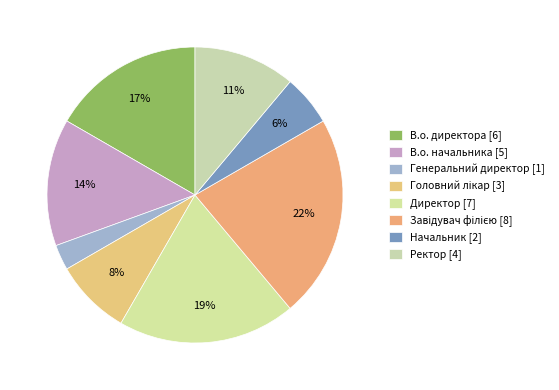

Count the number of slices in the pie.

8